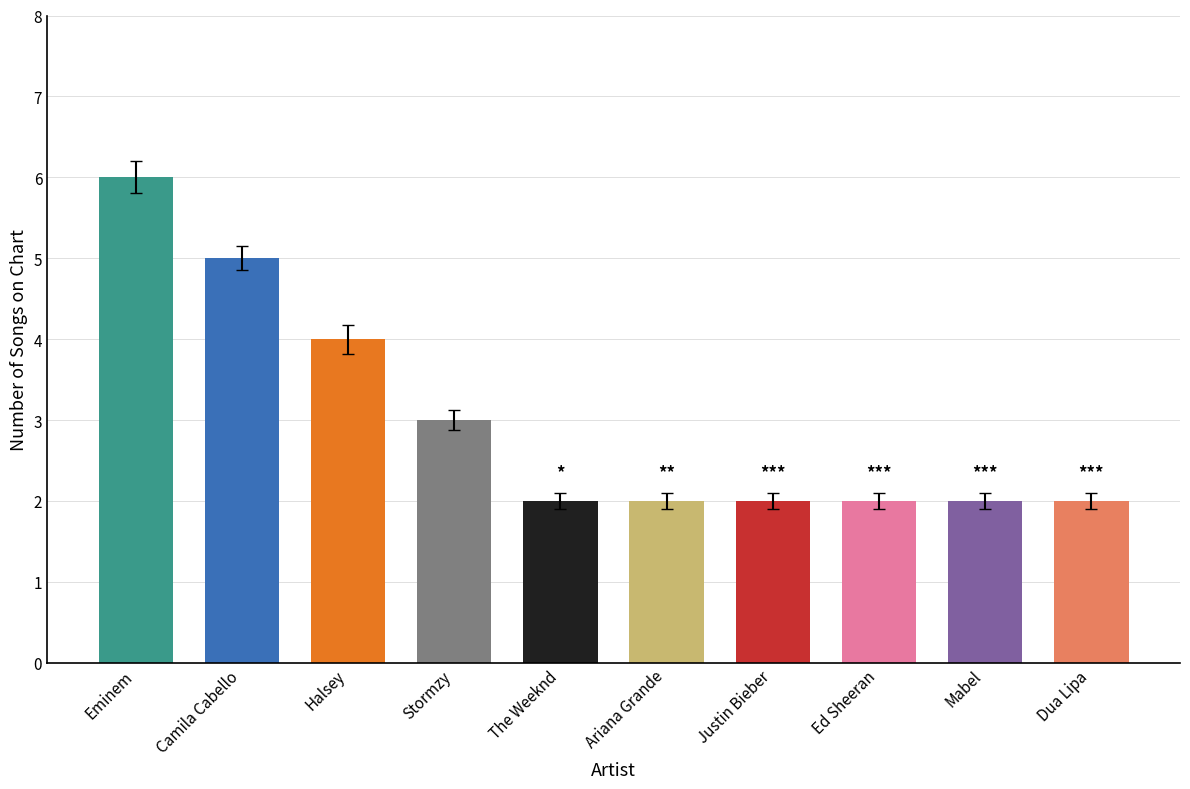

What position from the right is The Weeknd?

6